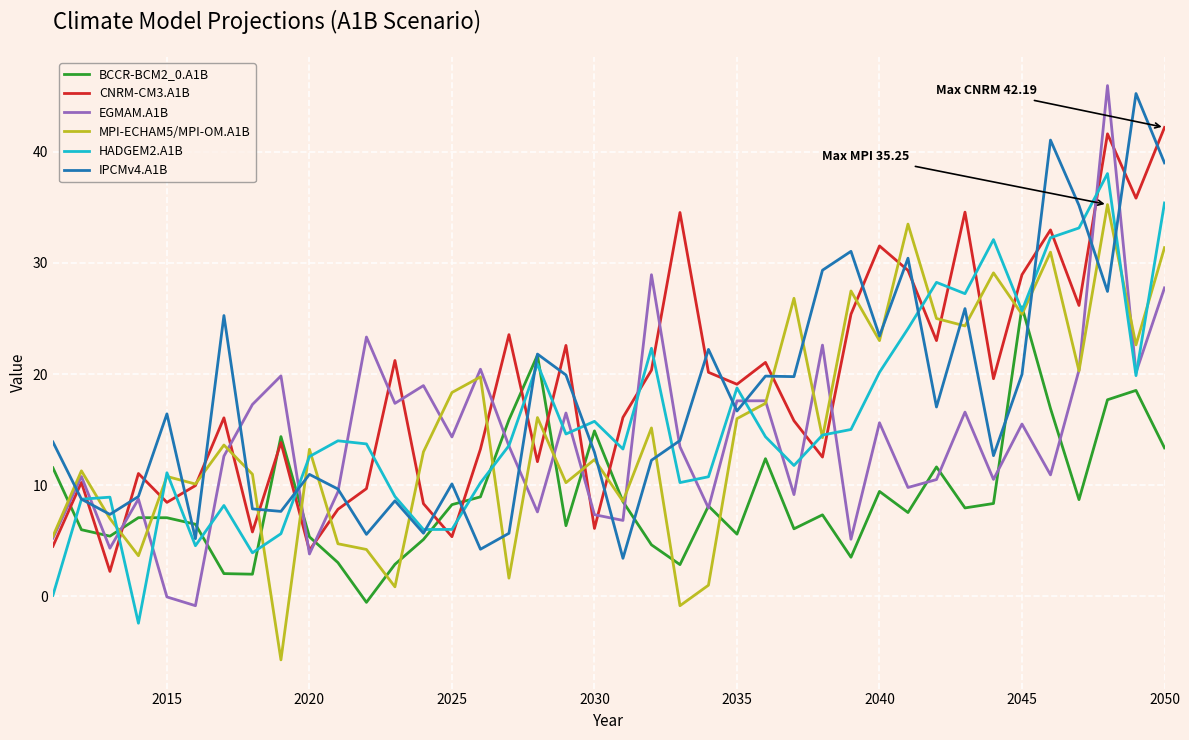

Which series has the largest range (max minus min)?

EGMAM.A1B